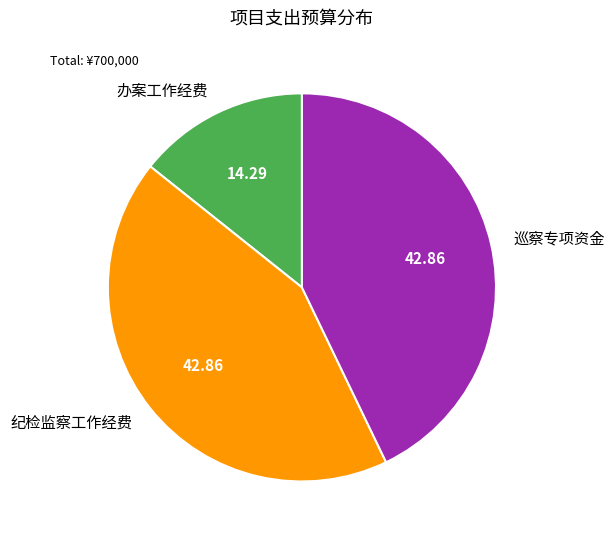

Which has a higher value, 巡察专项资金 or 办案工作经费?

巡察专项资金